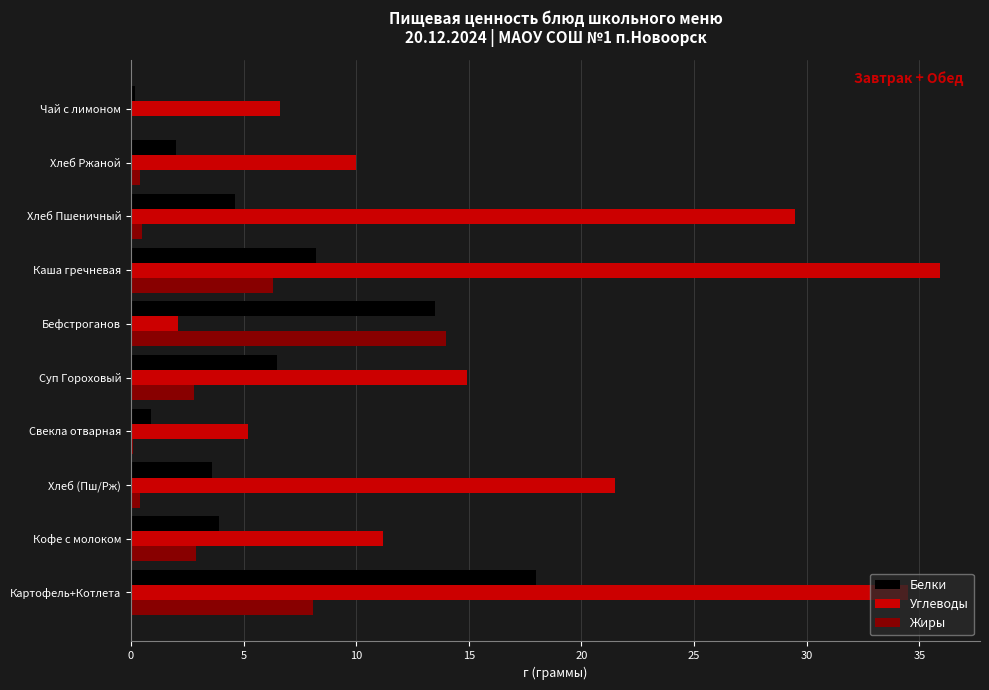

Which series changed the most between Кофе с молоком and Хлеб Ржаной?

Жиры